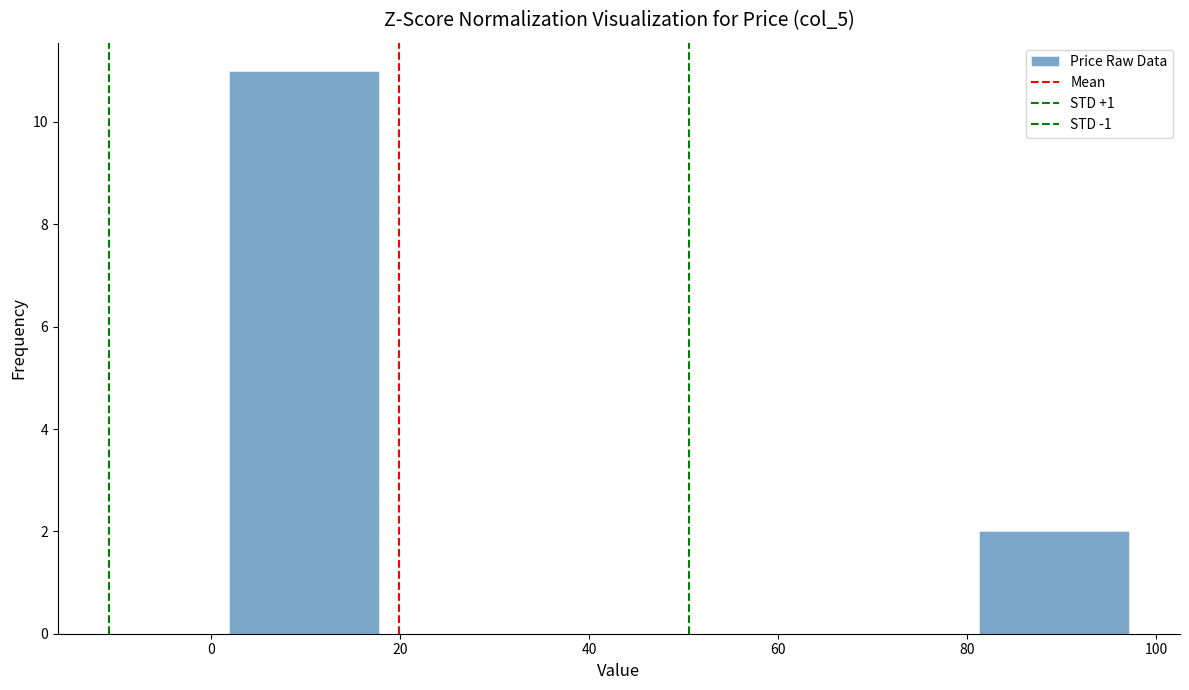

Reading left to right, list every bar in this chart as the range it spans on the x-axis followed by its height. Neither the bar edges nor the heights are printed on the chart, so give them approximately, as read against the axes.

2 to 18: 11
18 to 34: 0
34 to 50: 0
50 to 66: 0
66 to 82: 0
82 to 98: 2